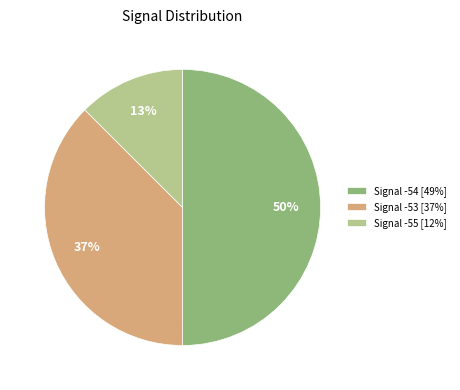

The Signal -54 [49%] slice represents 65% of the pie. True or false?

False